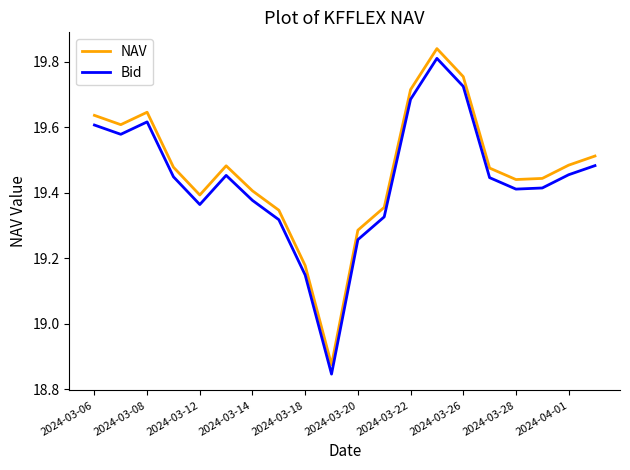

Which series has the widest spread of values?

NAV